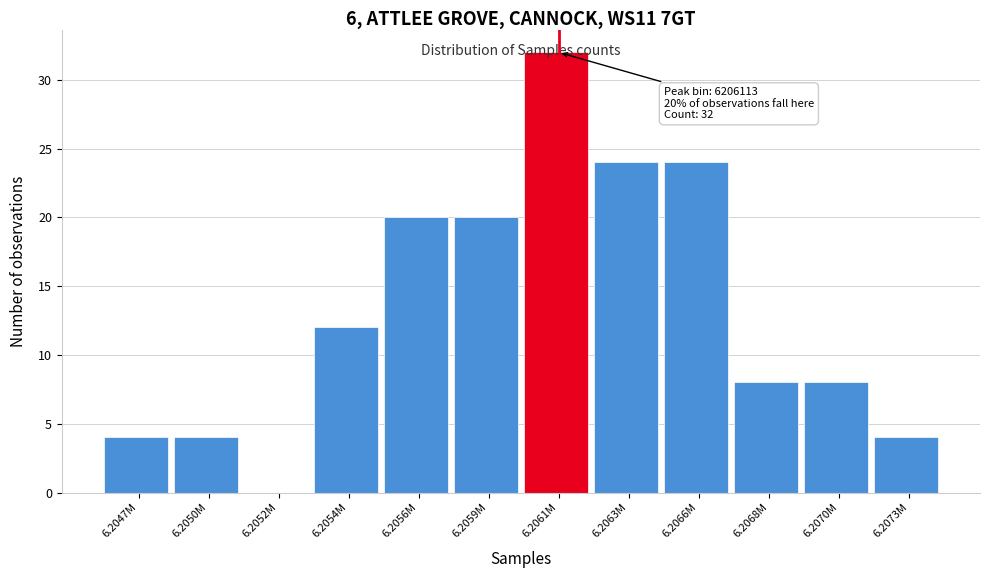

What is the maximum value shown in the chart?

32